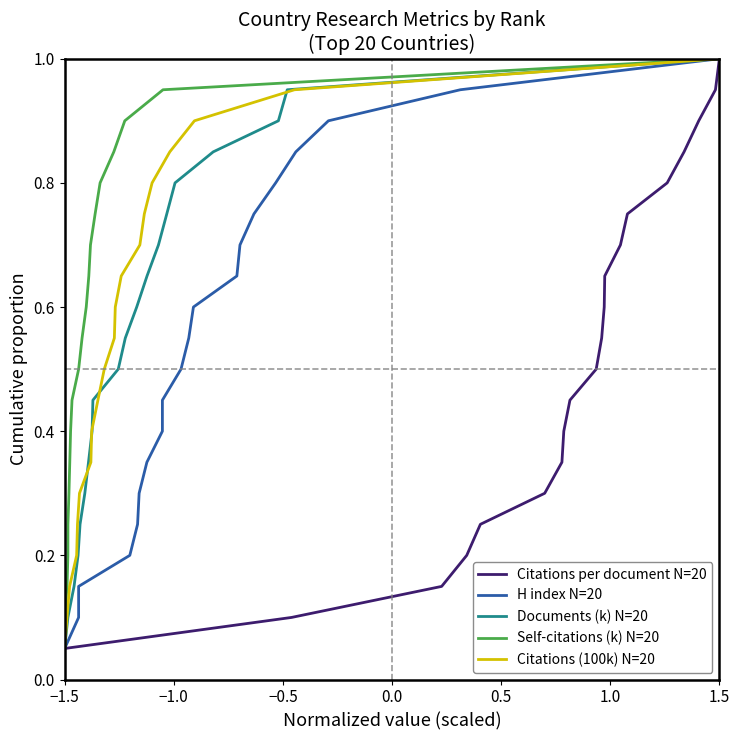

List the series in order of their peak value, lowest first.

Citations per document N=20, H index N=20, Documents (k) N=20, Self-citations (k) N=20, Citations (100k) N=20